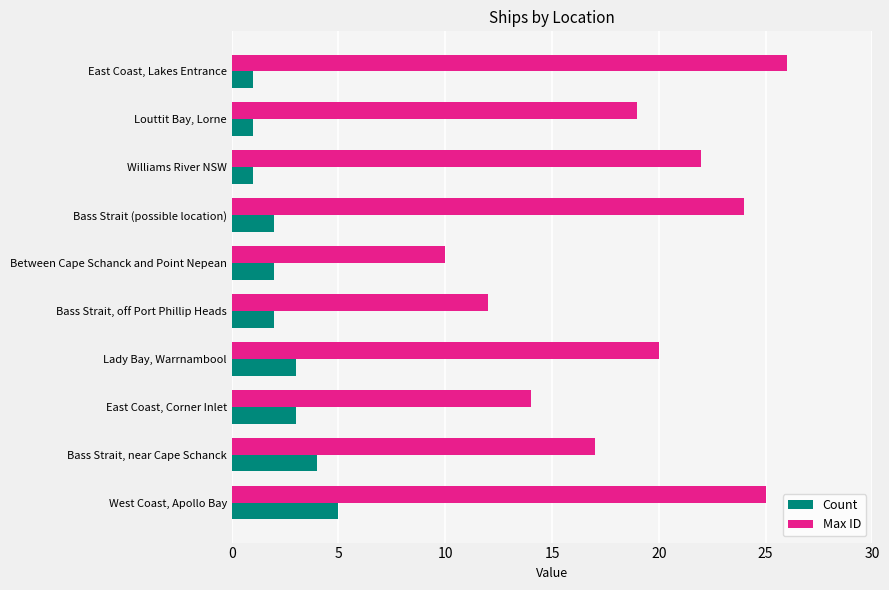

Rank the categories by Max ID value from lowest to highest.

Between Cape Schanck and Point Nepean, Bass Strait, off Port Phillip Heads, East Coast, Corner Inlet, Bass Strait, near Cape Schanck, Louttit Bay, Lorne, Lady Bay, Warrnambool, Williams River NSW, Bass Strait (possible location), West Coast, Apollo Bay, East Coast, Lakes Entrance